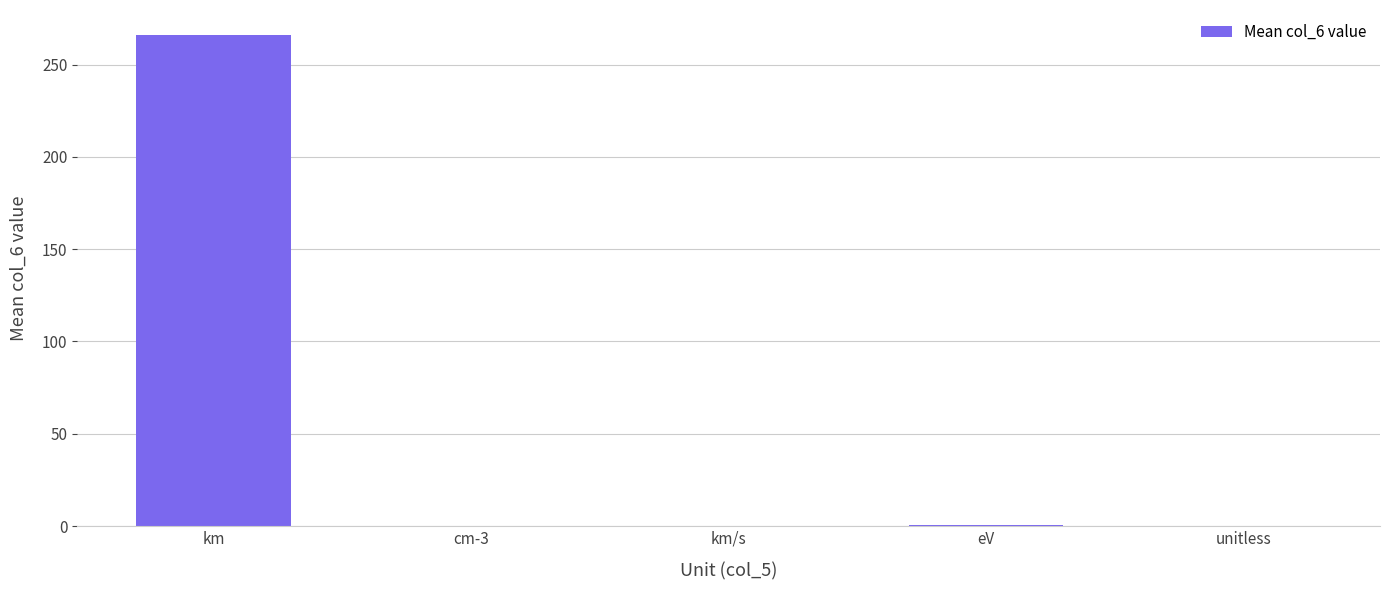

What is the sum of the values at unitless and eV?

0.8